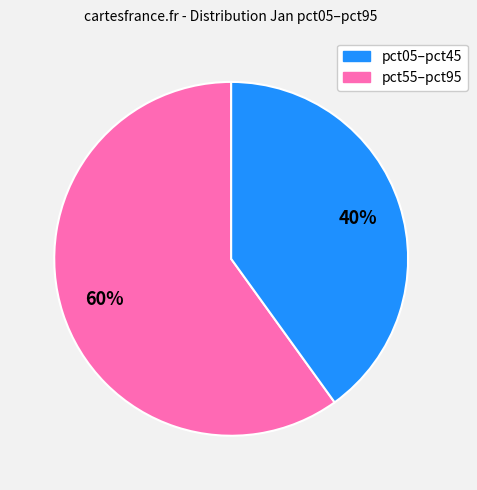

To the nearest percent, what is the difference between the largest and smallest slice percentages?

20%